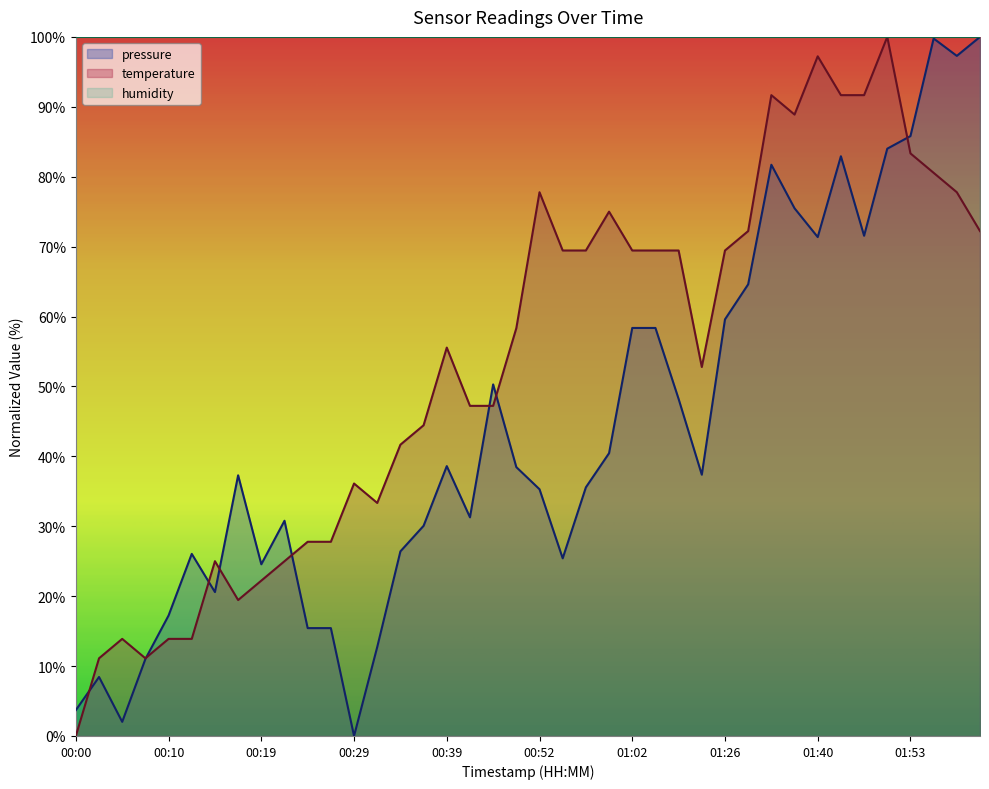

How many intersections are there between temperature and pressure?

8